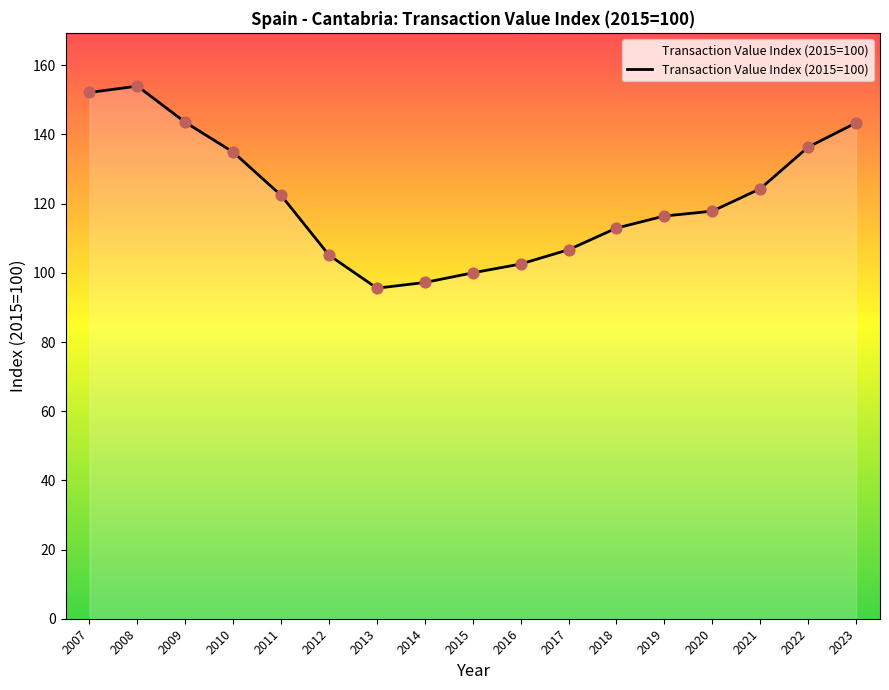

Which has a higher value, 2019 or 2012?

2019